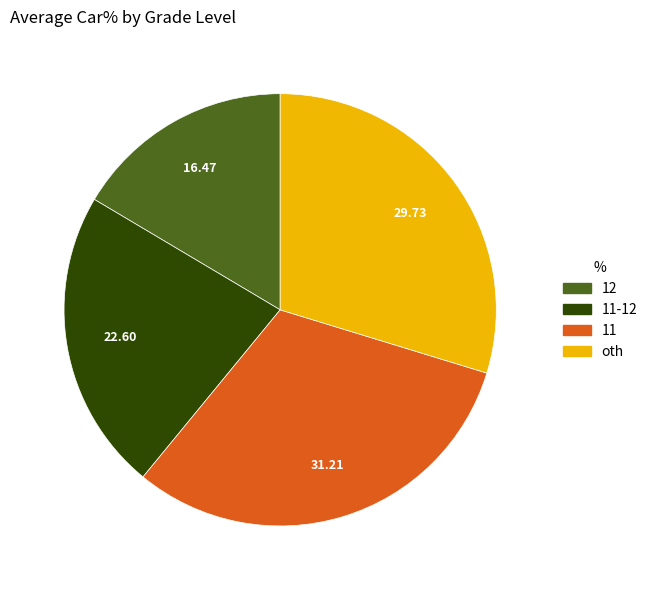

Is there any slice that represents more than half of the pie?

No